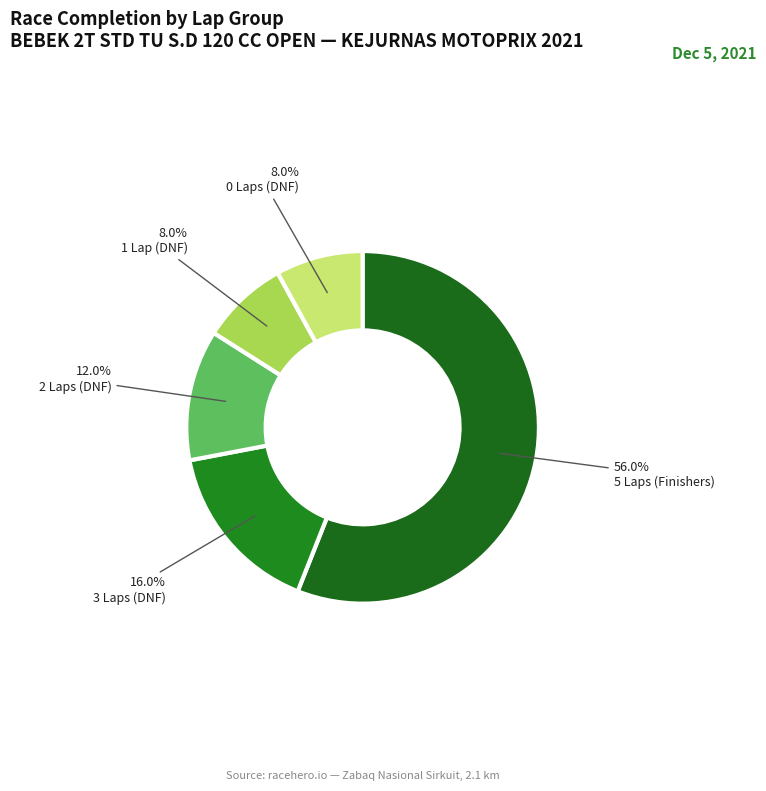

Count the number of slices in the pie.

5